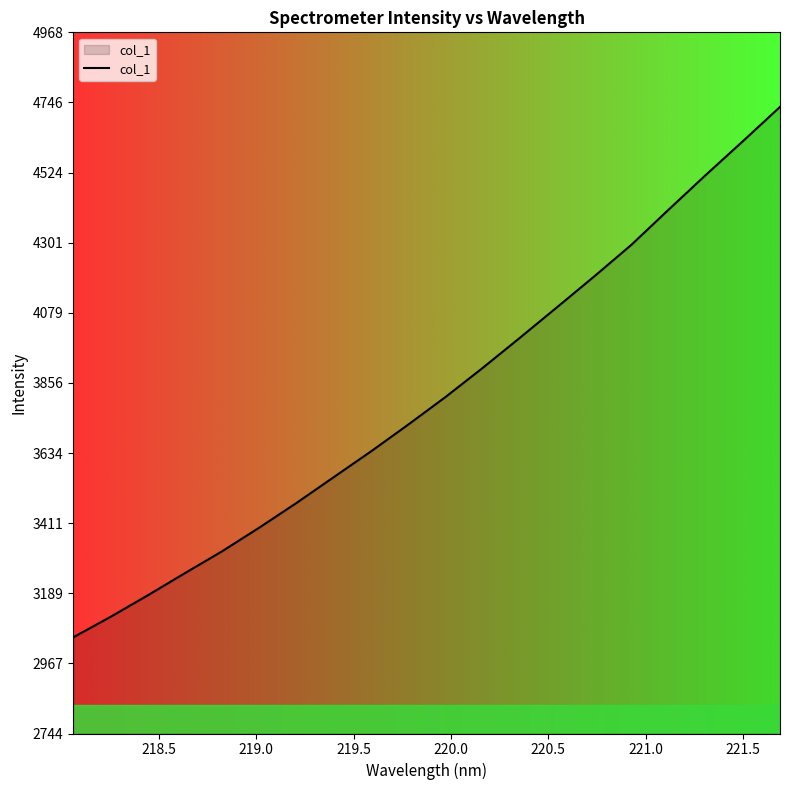

What is the minimum value shown in the chart?

3049.1